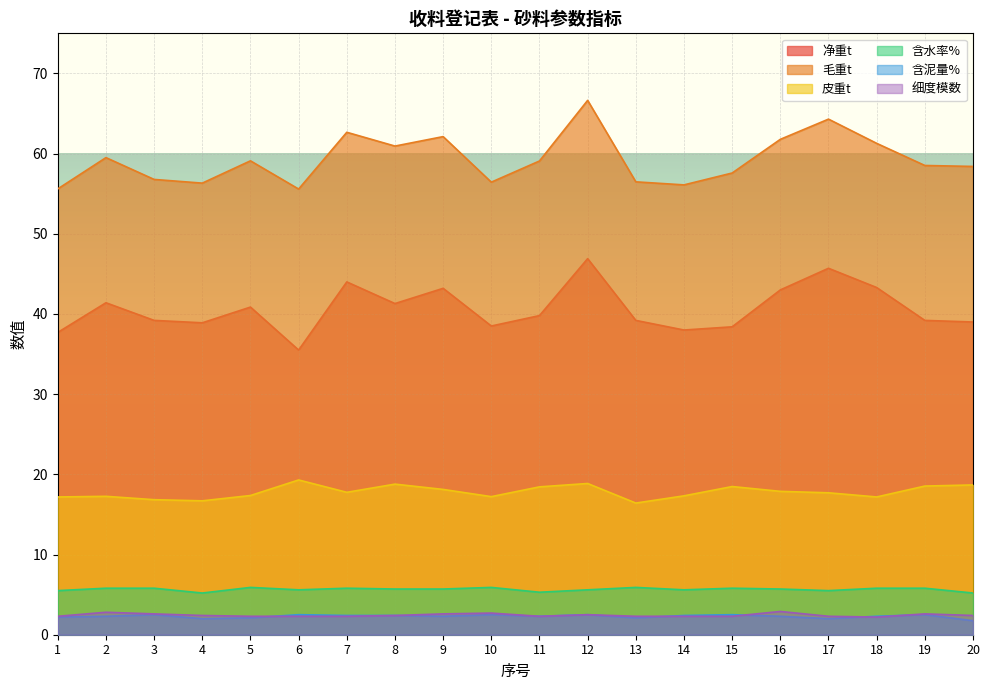

True or false: 细度模数 has a value of 4.0 at 16.

False